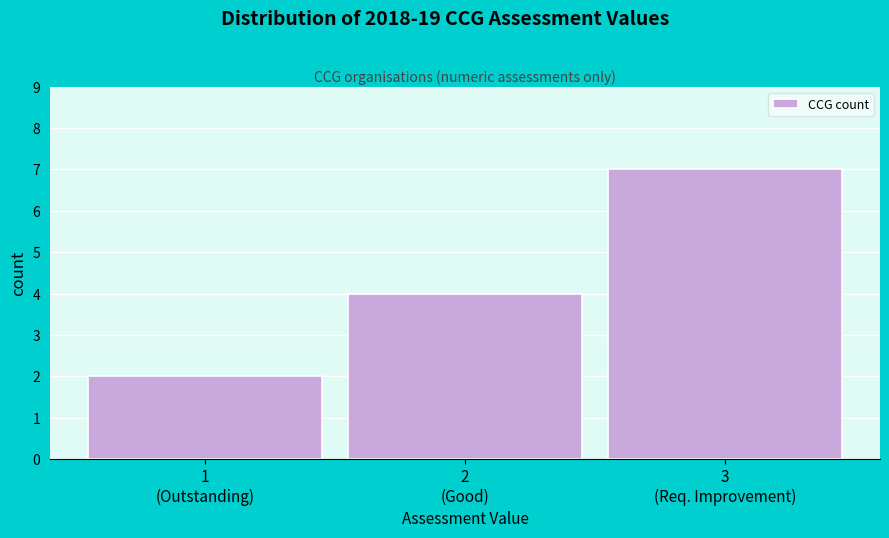

Reading left to right, list all the values displayed in this chart.

2	4	7